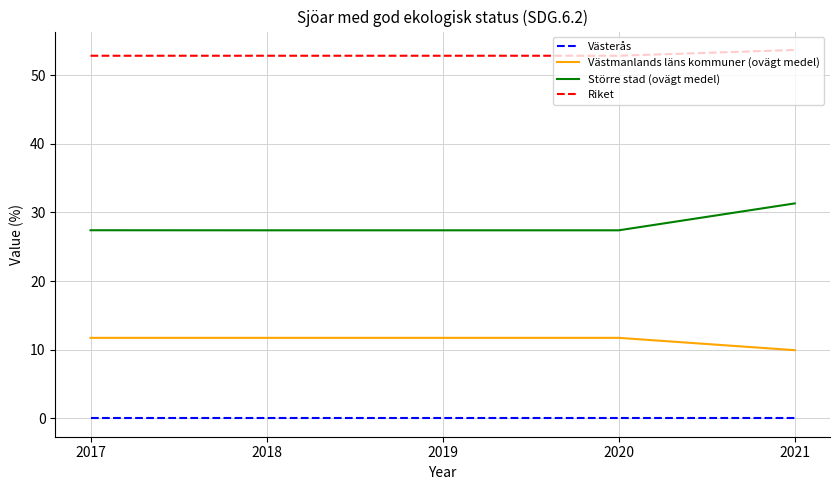

At how many categories does at least one series exceed 4?

5